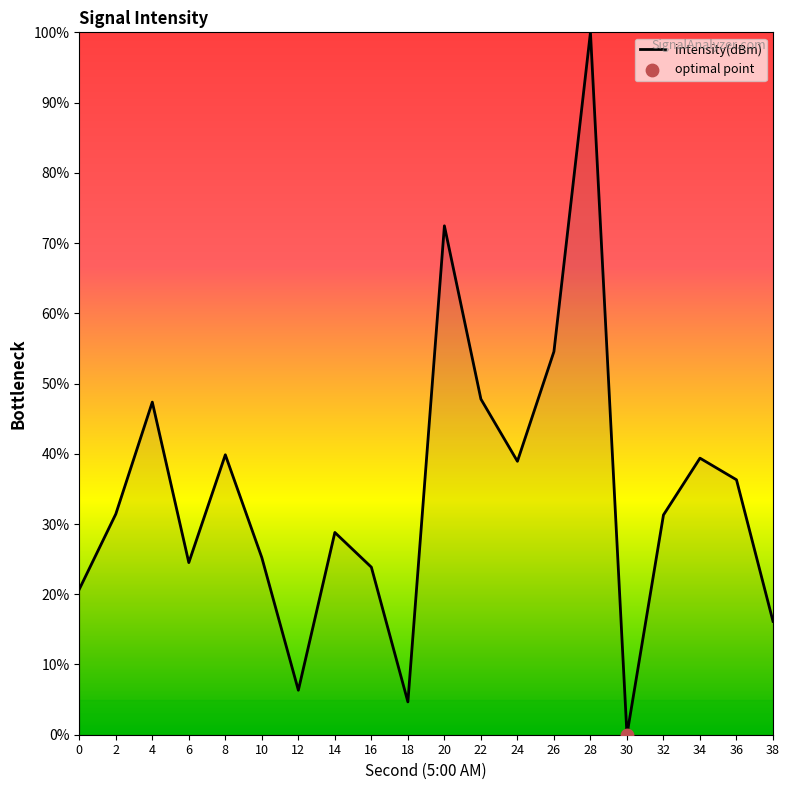

Between 24 and 26, which is larger?

26